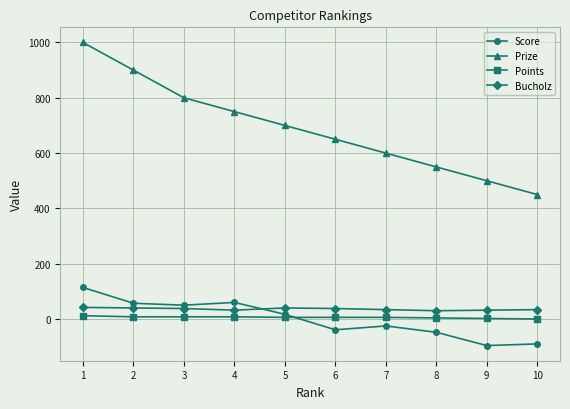

True or false: Prize and Score intersect in this chart.

False